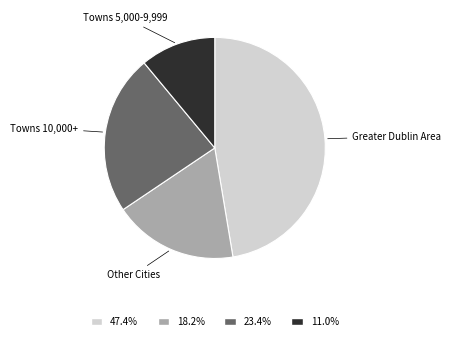

Does any single category account for the majority?

No